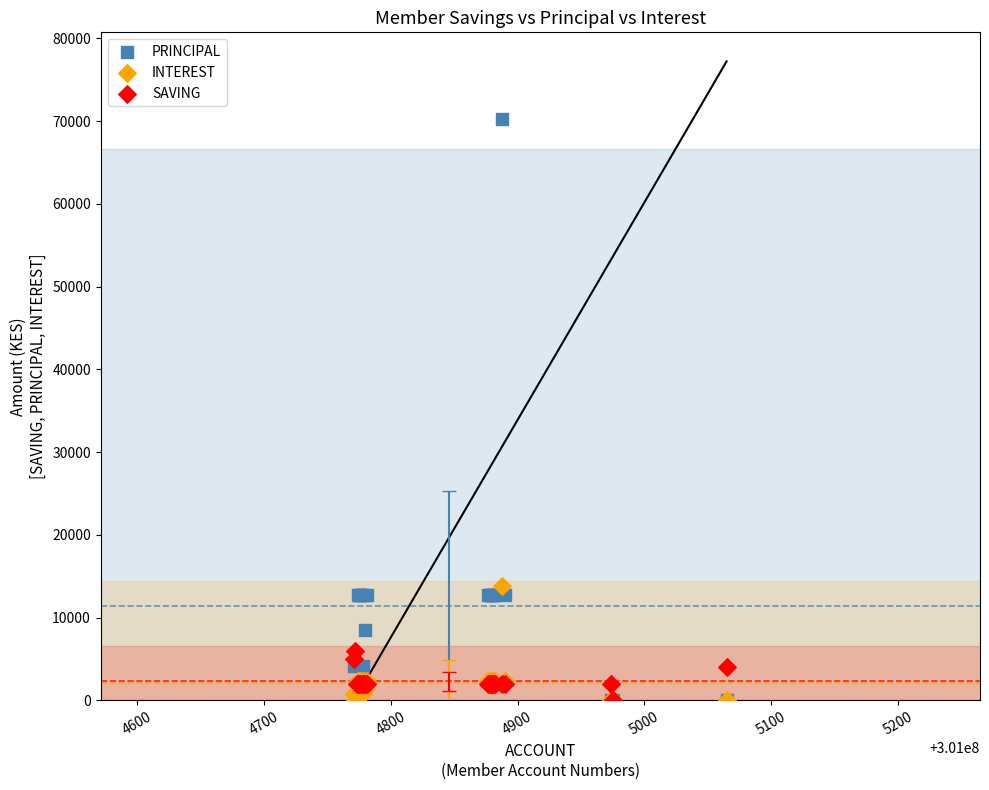

Across all series, what Y value is closest to 35100?

13800